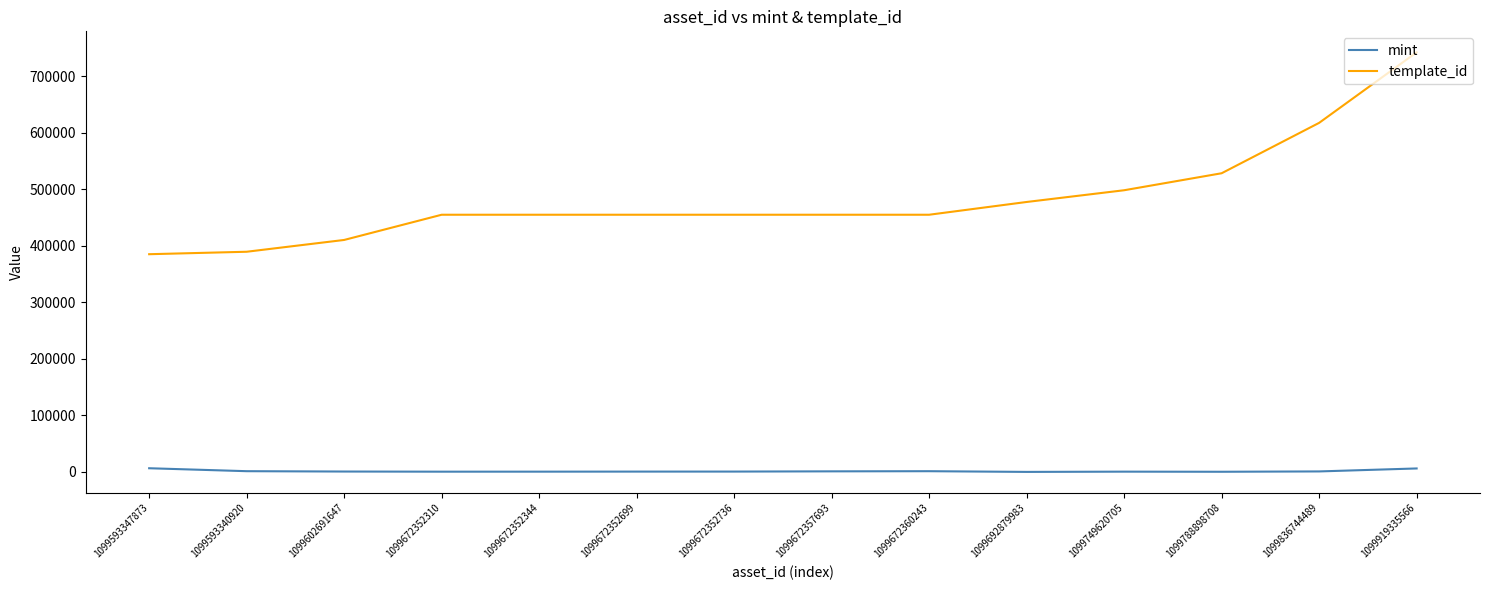

Count the number of categories in the chart.

14